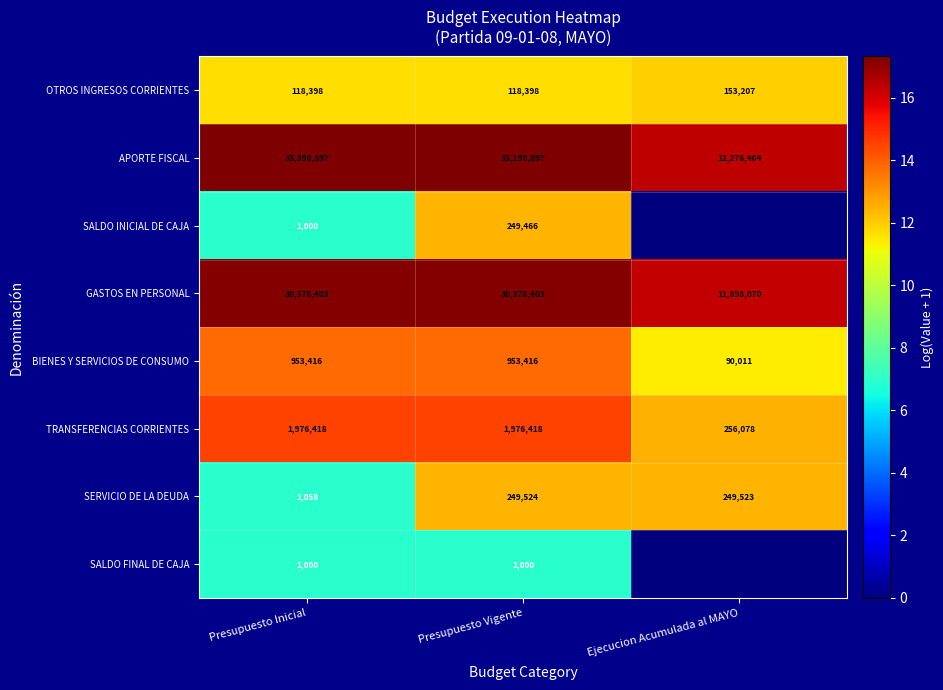

At which label does GASTOS EN PERSONAL first exceed 30378403?

Presupuesto Inicial